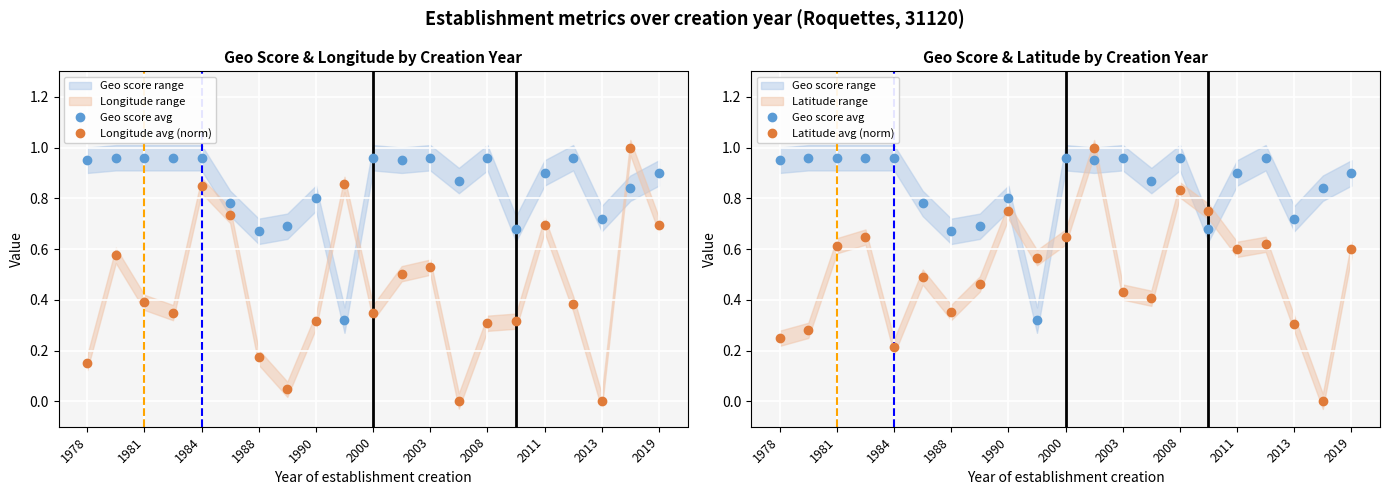

At which category does latitude_by_year reach its first local peak?

1983